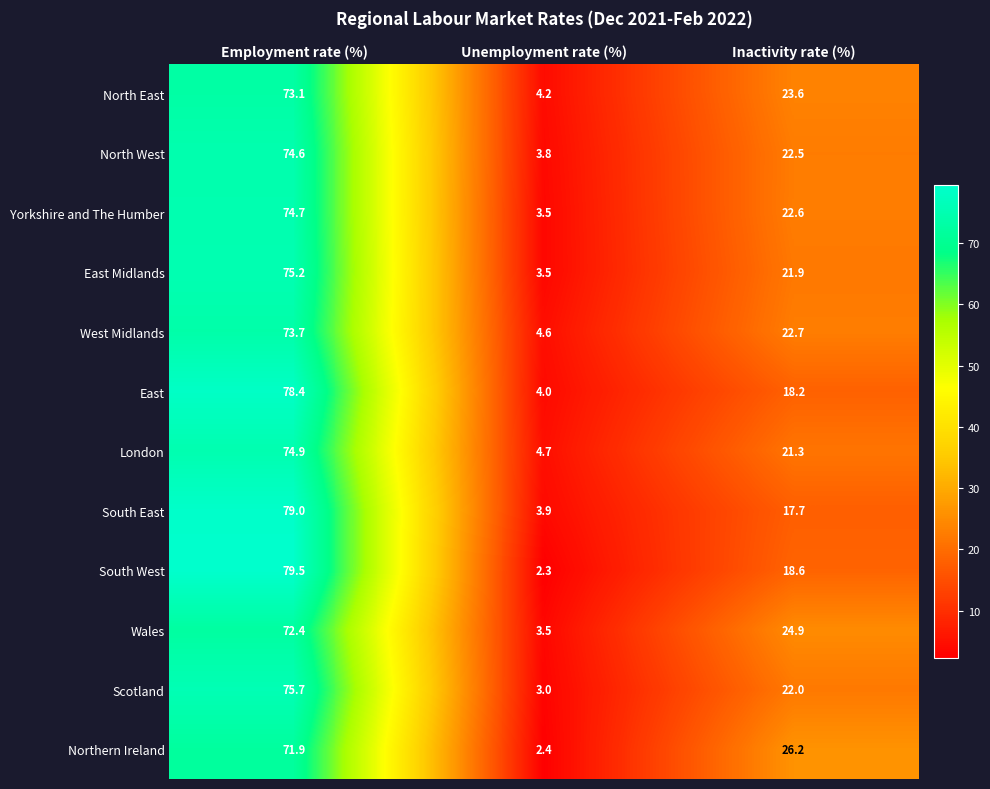

How many series are shown in this chart?

12